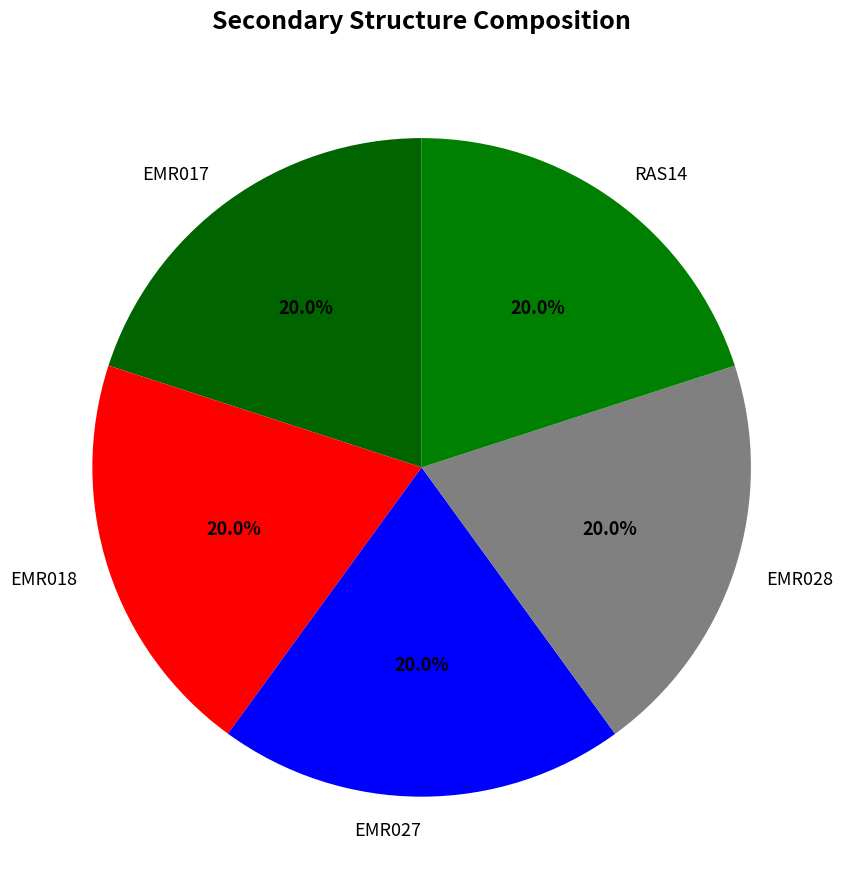

To the nearest percent, what is the average slice percentage?

20%